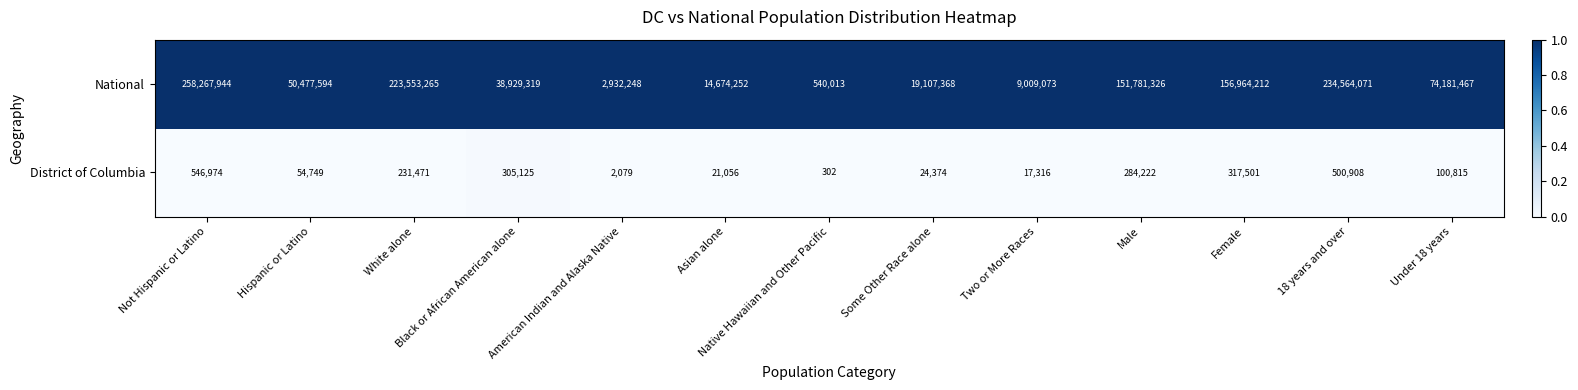

The National series shows 30068710 at Some Other Race alone. True or false?

False